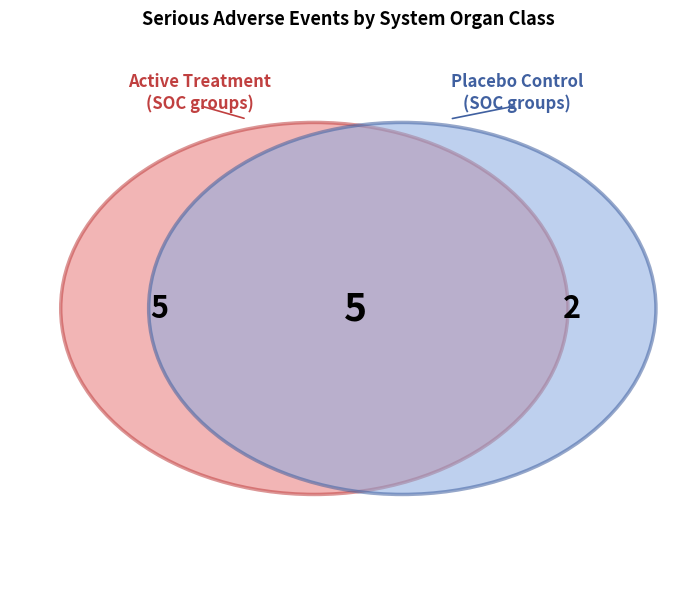

Does Vascular disorders account for over 50% of the chart?

No